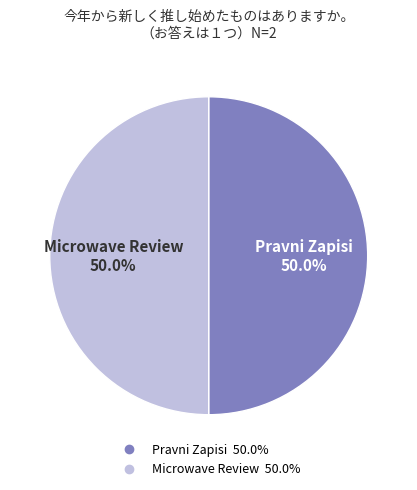

True or false: Microwave Review accounts for 50% of the total.

True